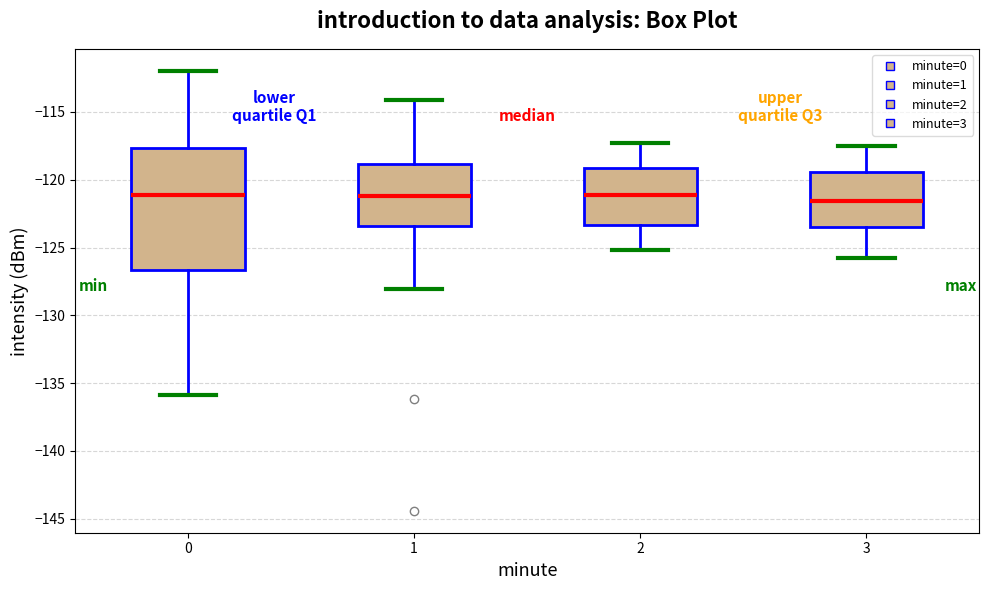

Where does the upper whisker of the box at x = 0 end on the y-axis? The values are not printed on the chart, so give them approximately, as read against the axis.

-112.0